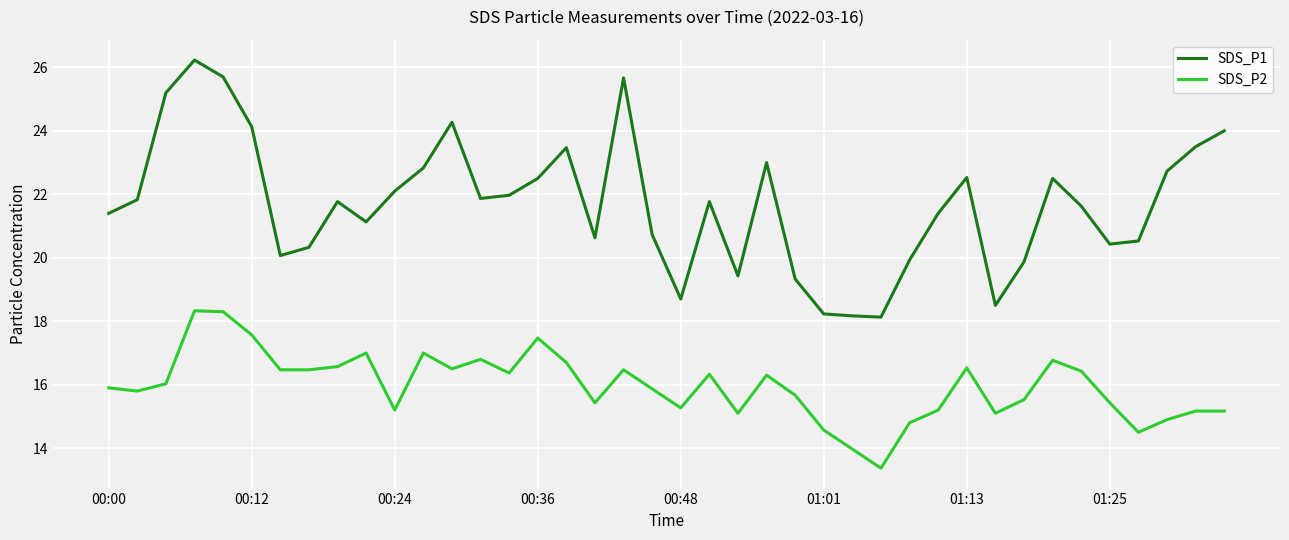

List the series in order of their overall mean, highest first.

SDS_P1, SDS_P2